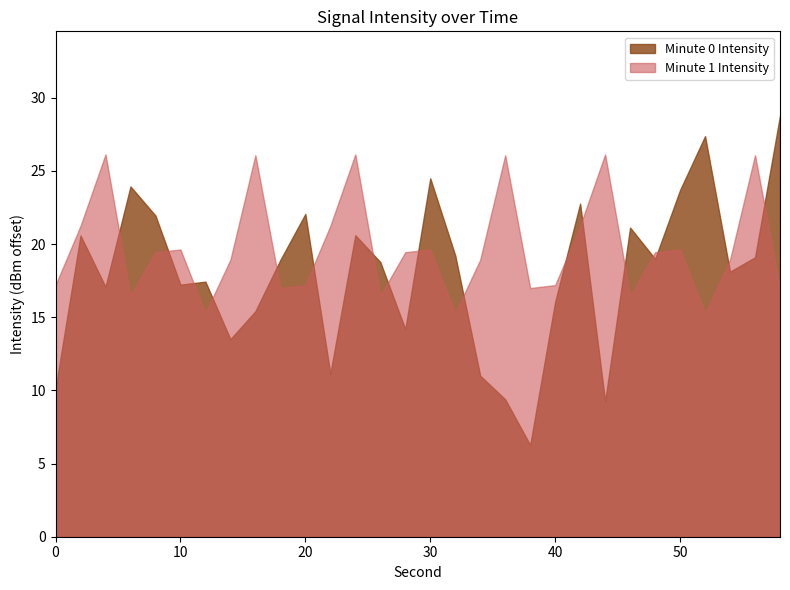

How many intersections are there between Minute 0 Intensity and Minute 1 Intensity?

17